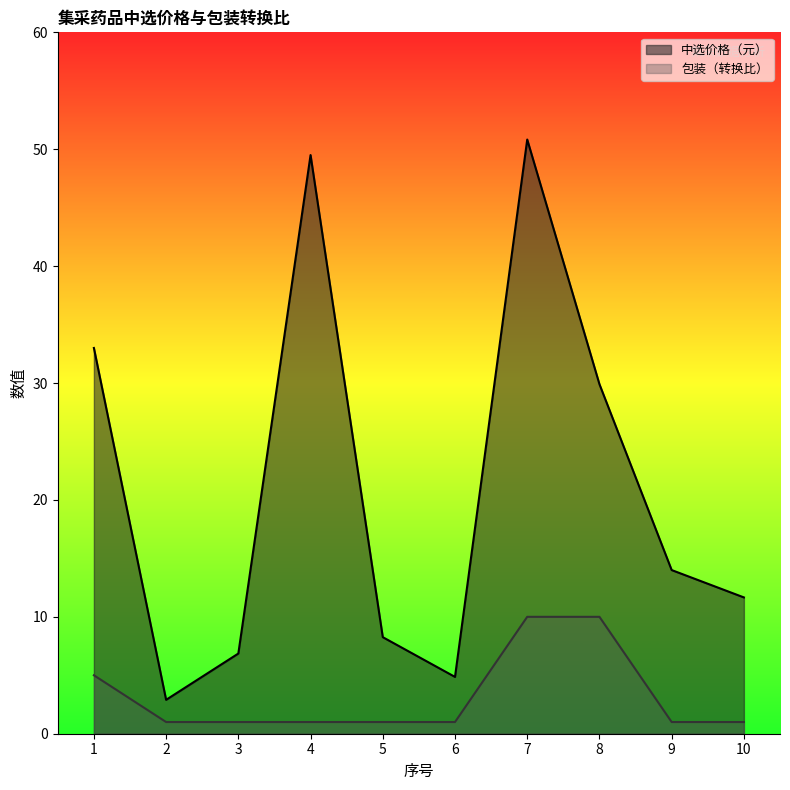

Reading left to right, extract all data points from this chart.

中选价格（元）: 33.0	2.9	6.9	49.5	8.3	4.9	50.8	29.9	14.0	11.7
包装（转换比）: 5.0	1.0	1.0	1.0	1.0	1.0	10.0	10.0	1.0	1.0